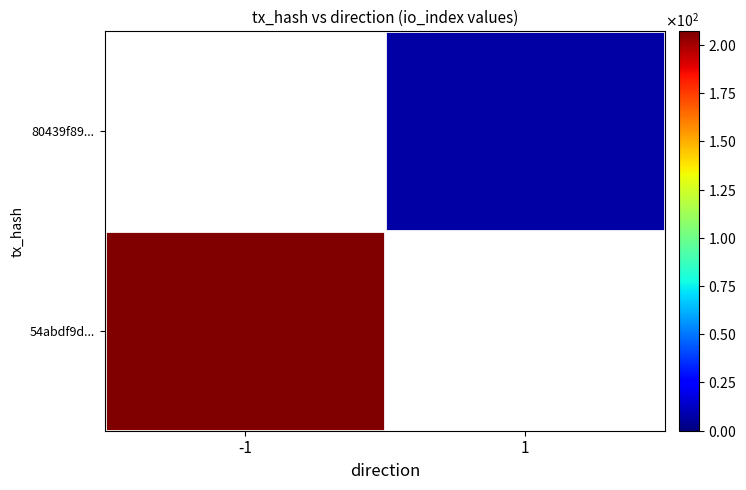

The 80439f89... series shows 7 at 1. True or false?

True